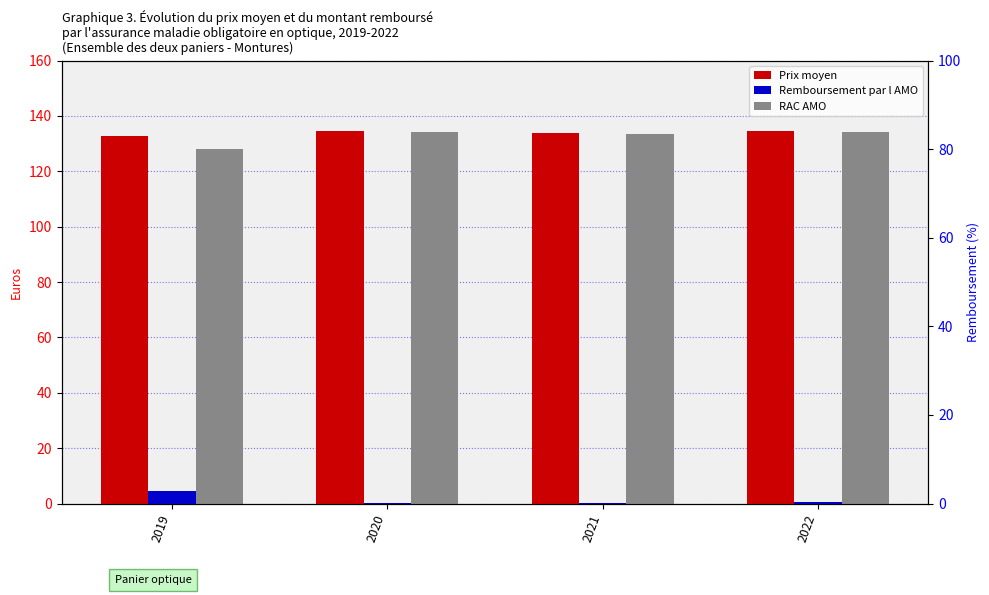

How many bars are there in each group?

3